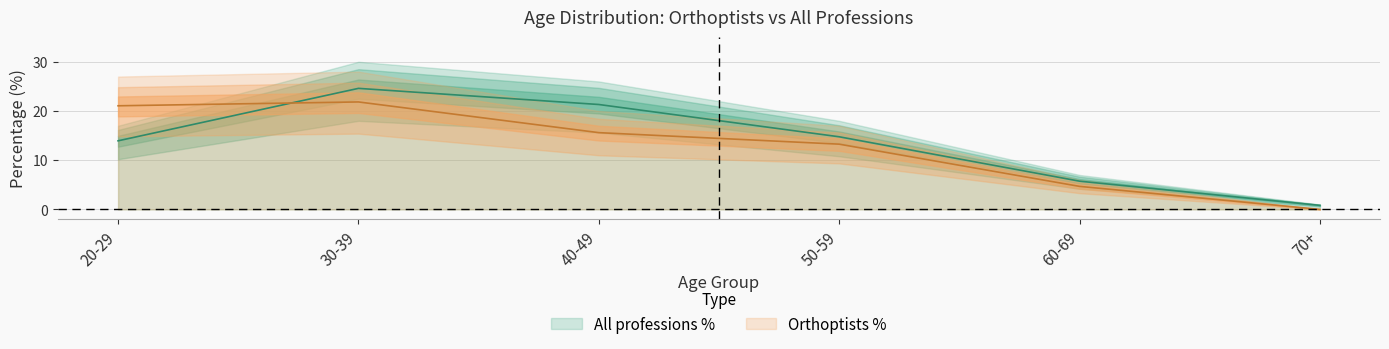

Reading left to right, transcribe all the data shown in this chart.

Orthoptists %: 20-29=21.1	30-39=21.8	40-49=15.6	50-59=13.3	60-69=4.7	70+=0.0
All professions %: 20-29=13.9	30-39=24.6	40-49=21.3	50-59=14.8	60-69=5.7	70+=0.8